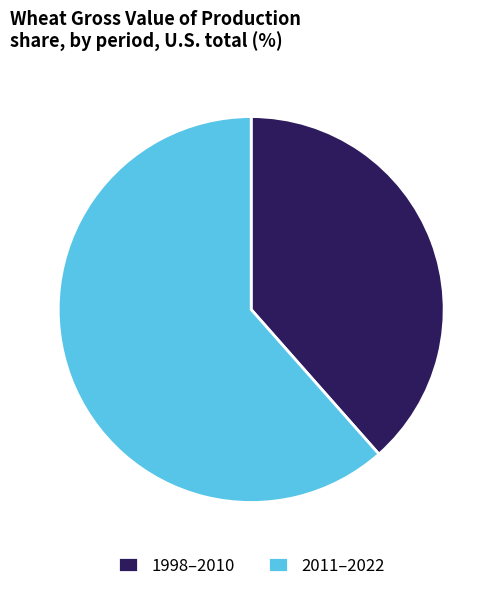

Is there a majority slice in this chart?

Yes